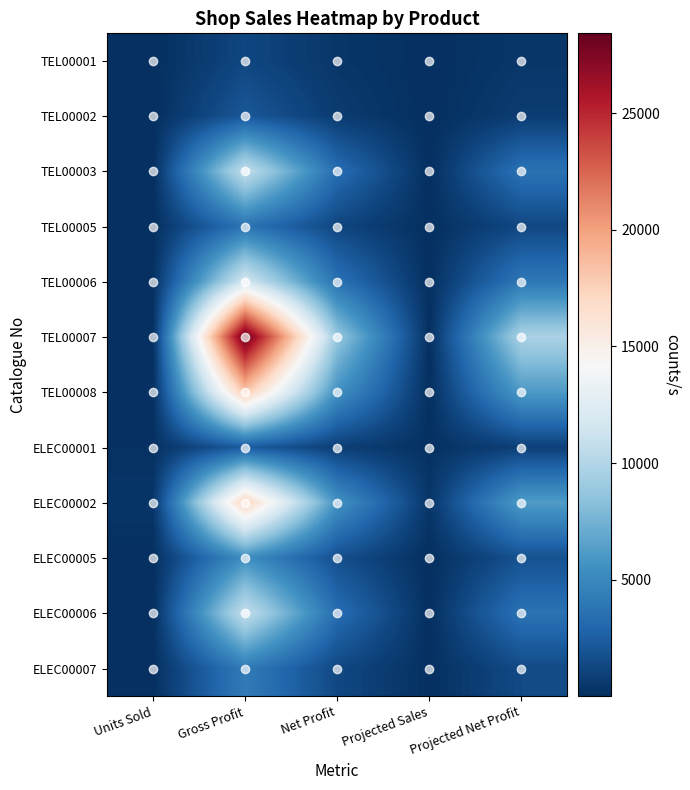

Reading right to left, list all the values displayed in this chart.

TEL00001: Projected Net Profit=419.7	Projected Sales=16.0	Net Profit=393.4	Gross Profit=1245.0	Units Sold=15.0
TEL00002: Projected Net Profit=721.5	Projected Sales=13.0	Net Profit=666.0	Gross Profit=2136.0	Units Sold=12.0
TEL00003: Projected Net Profit=3672.1	Projected Sales=12.0	Net Profit=3366.1	Gross Profit=10824.0	Units Sold=11.0
TEL00005: Projected Net Profit=1295.0	Projected Sales=37.0	Net Profit=1190.0	Gross Profit=3774.0	Units Sold=34.0
TEL00006: Projected Net Profit=3992.4	Projected Sales=61.0	Net Profit=3665.2	Gross Profit=11760.0	Units Sold=56.0
TEL00007: Projected Net Profit=9658.5	Projected Sales=47.0	Net Profit=8836.5	Gross Profit=28423.0	Units Sold=43.0
TEL00008: Projected Net Profit=6125.3	Projected Sales=24.0	Net Profit=5614.8	Gross Profit=18084.0	Units Sold=22.0
ELEC00001: Projected Net Profit=890.5	Projected Sales=137.0	Net Profit=812.5	Gross Profit=2375.0	Units Sold=125.0
ELEC00002: Projected Net Profit=6237.0	Projected Sales=378.0	Net Profit=5676.0	Gross Profit=17544.0	Units Sold=344.0
ELEC00005: Projected Net Profit=1815.0	Projected Sales=30.0	Net Profit=1694.0	Gross Profit=5432.0	Units Sold=28.0
ELEC00006: Projected Net Profit=3692.5	Projected Sales=35.0	Net Profit=3376.0	Gross Profit=10848.0	Units Sold=32.0
ELEC00007: Projected Net Profit=1455.5	Projected Sales=71.0	Net Profit=1332.5	Gross Profit=4225.0	Units Sold=65.0